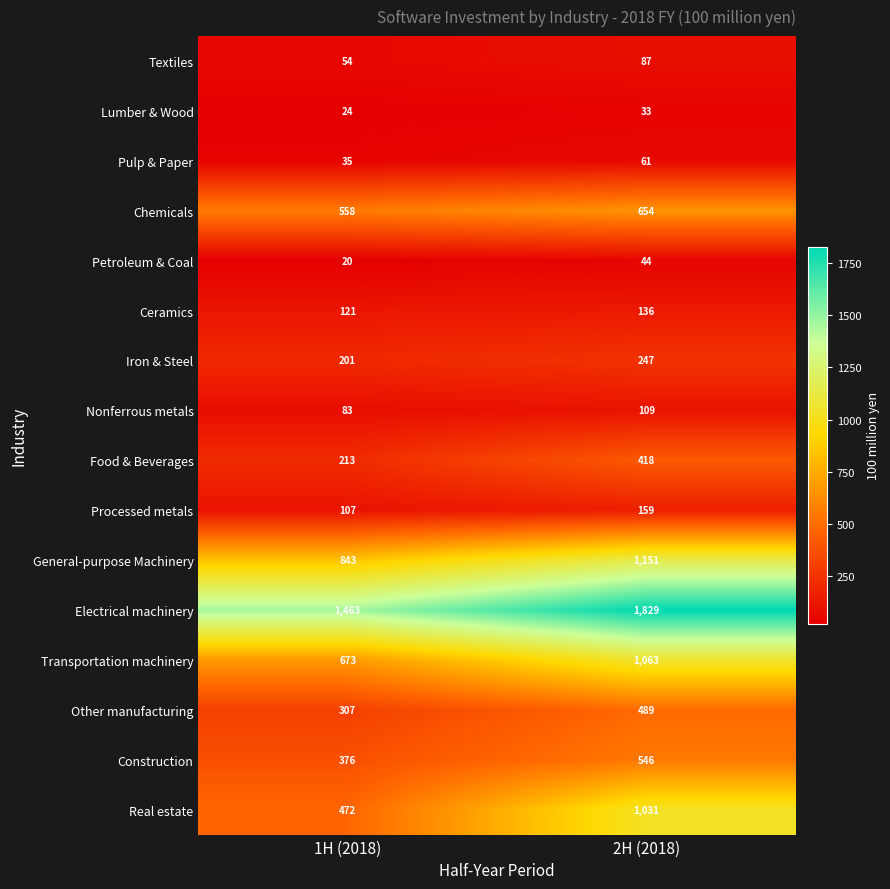

The value of Petroleum & Coal at 2H (2018) is 23. True or false?

False